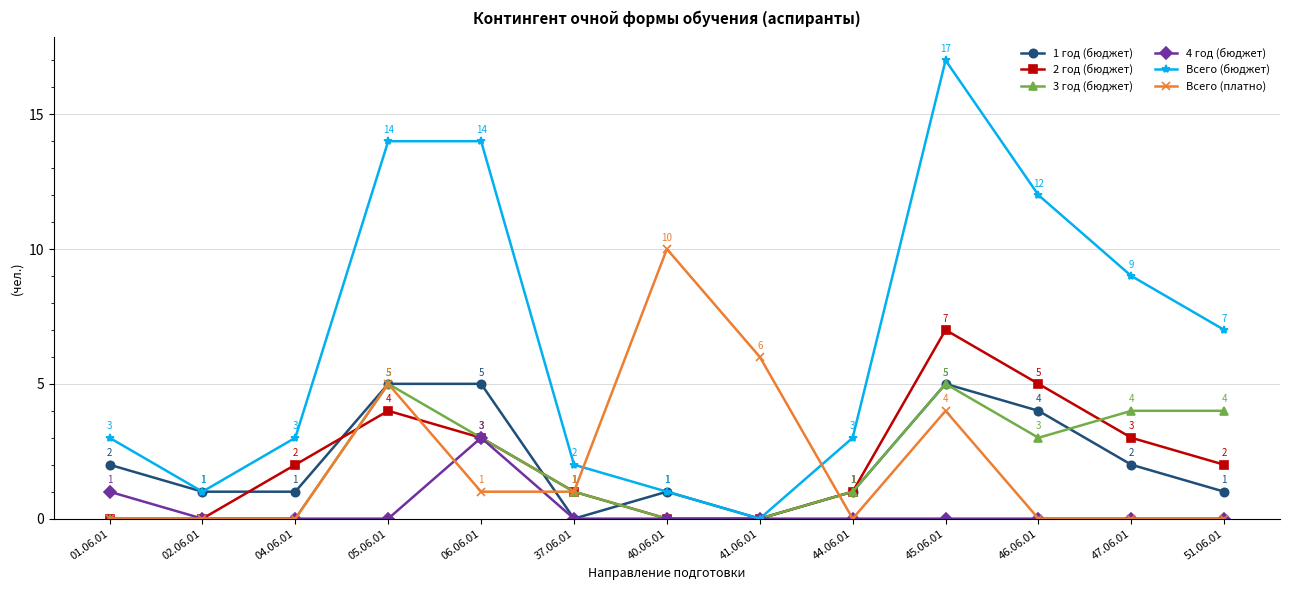

True or false: 4 год (бюджет) has a value of 0 at 47.06.01.

True